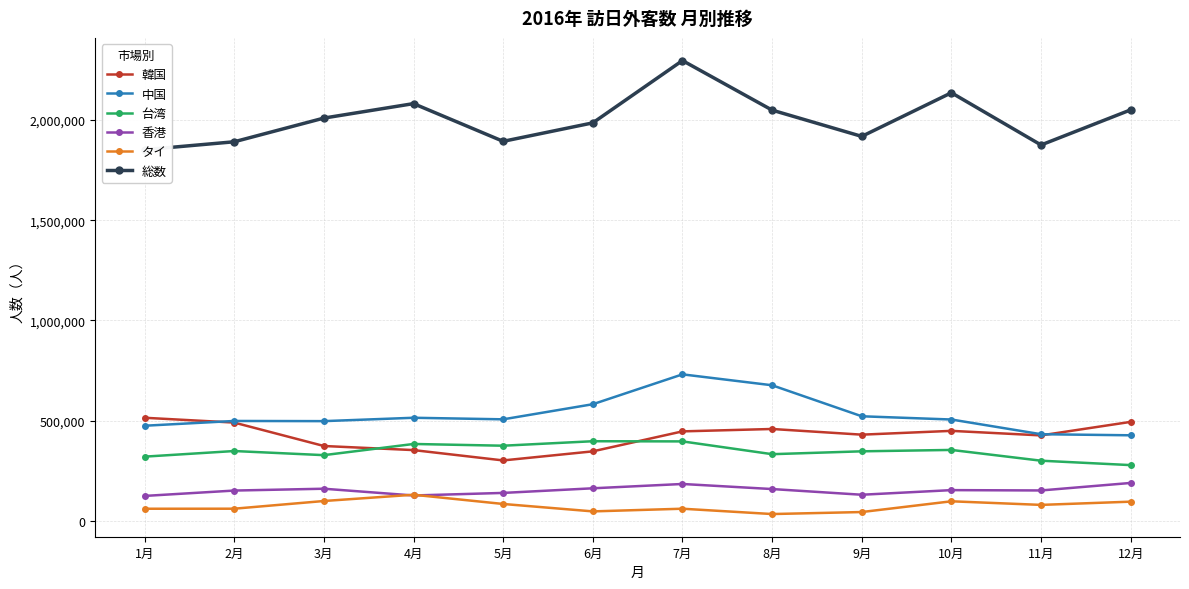

The value of 香港 at 10月 is 219903. True or false?

False